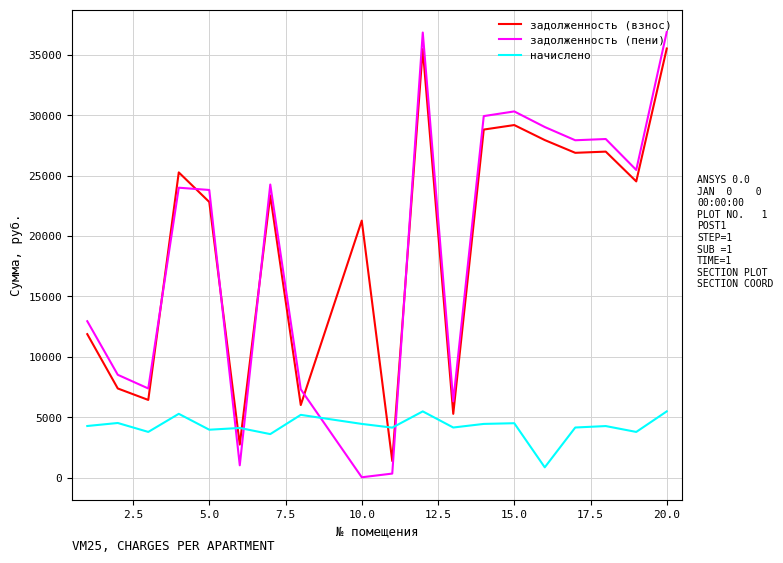

Rank the series by their maximum value, from highest to lowest.

задолженность (пени), задолженность (взнос), начислено